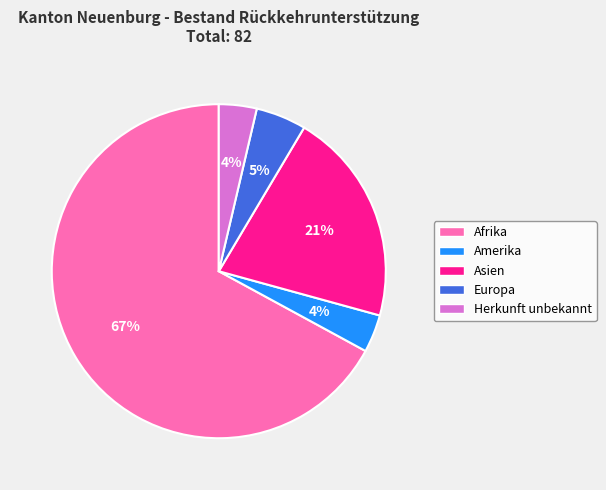

To the nearest percent, what percentage of the pie is Asien?

21%